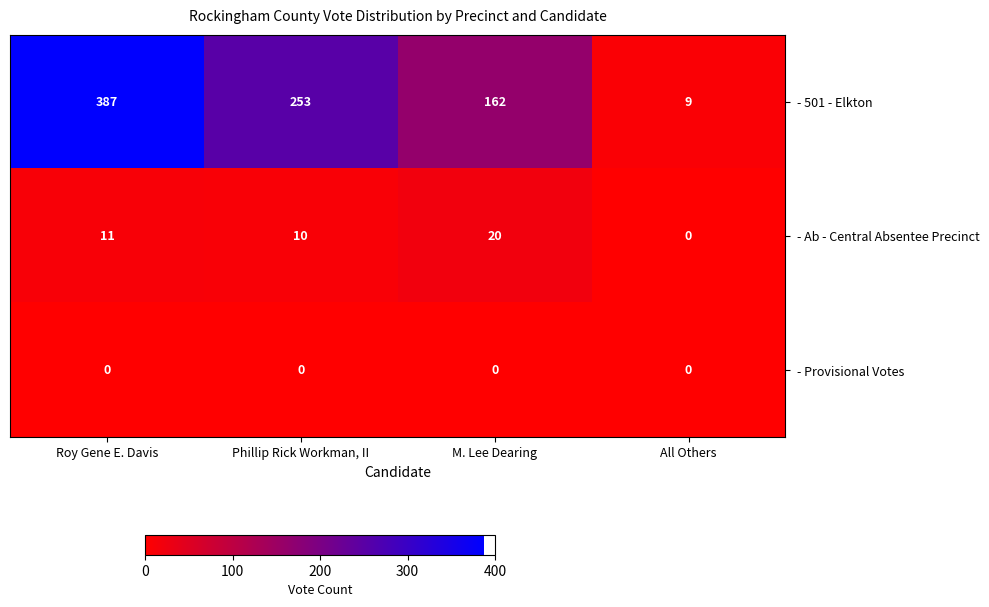

What is the spread (max minus min) of values at Roy Gene E. Davis?

387